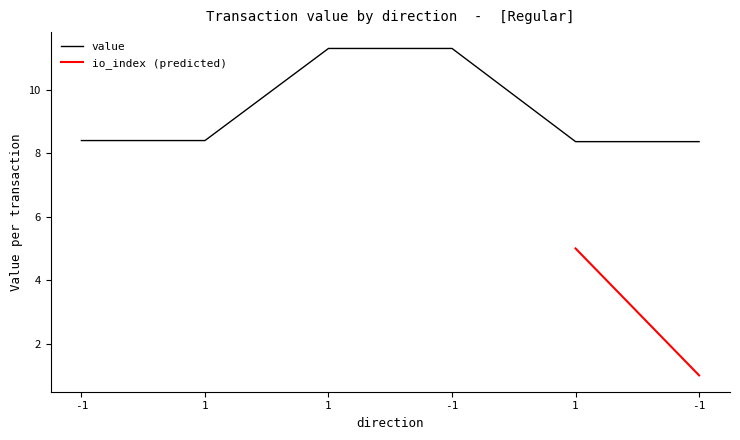

Rank the categories by value from lowest to highest.

1, -1, -1, 1, 1, -1